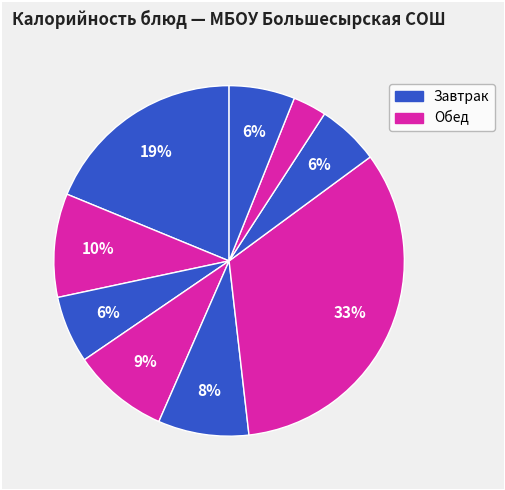

How many segments does this pie chart have?

9